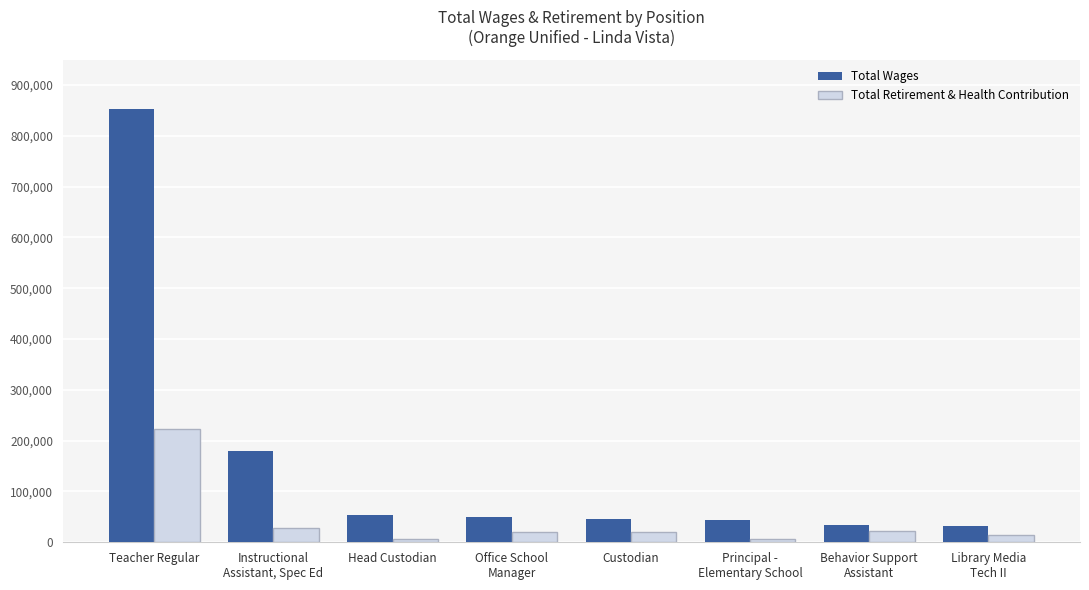

How many values in the Total Wages series are below 49269?

4